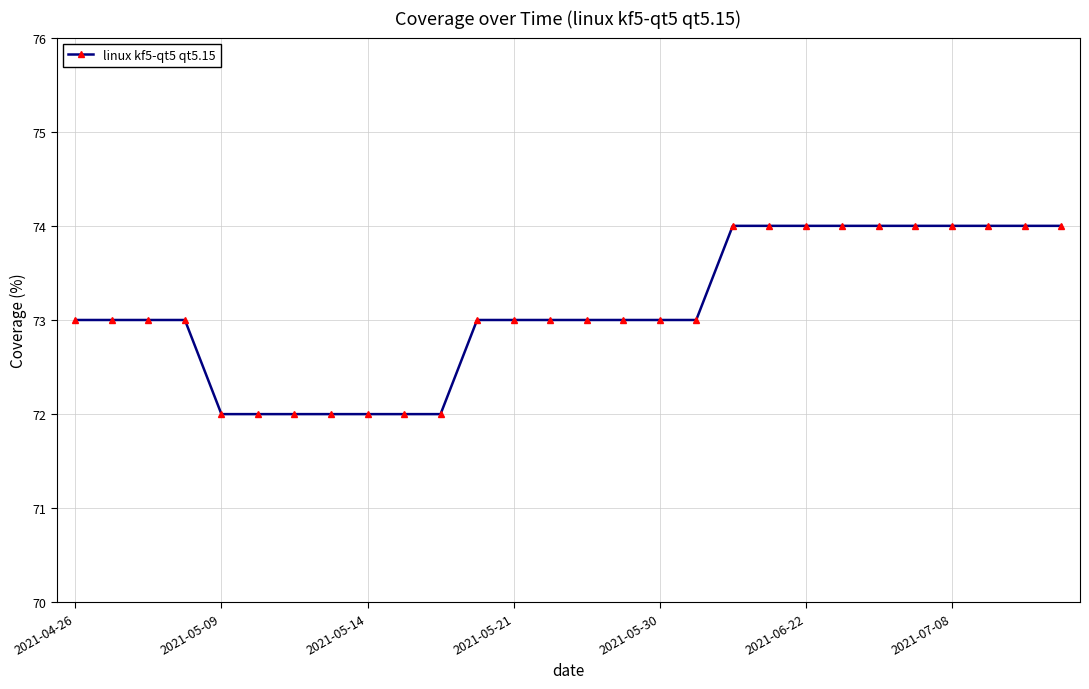

What is the minimum value shown in the chart?

72